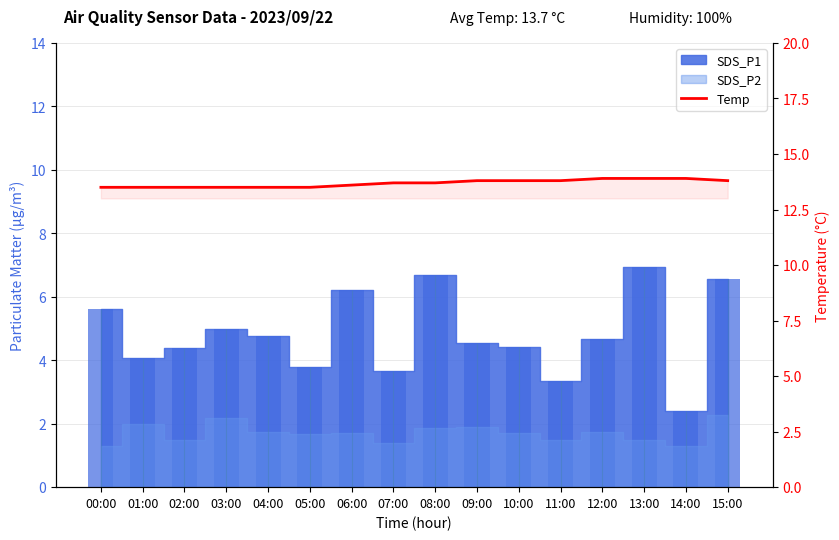

What is the greatest value displayed?

13.9